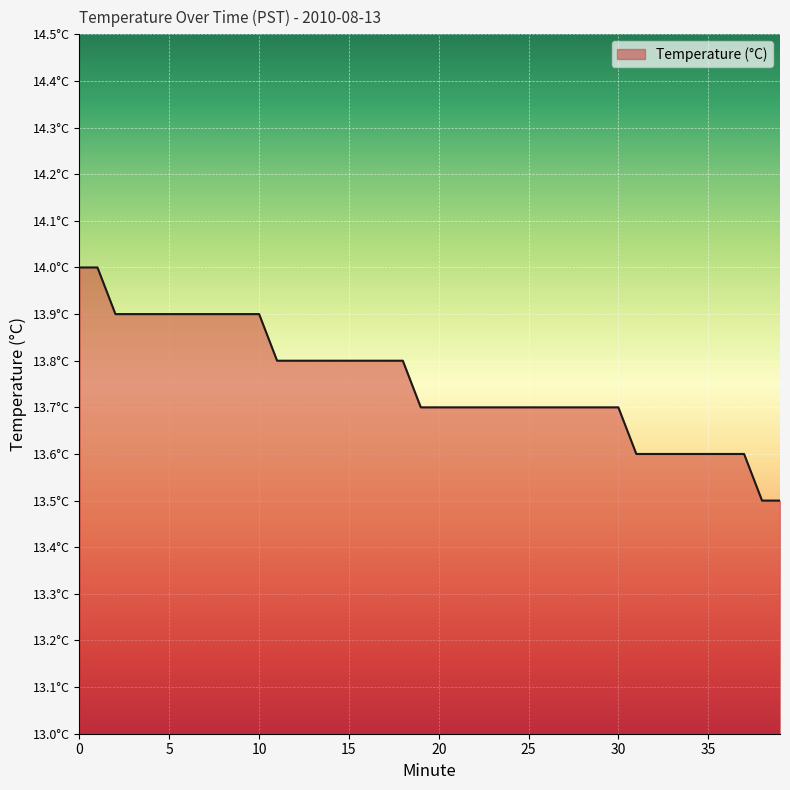

At which label is the value closest to 13?

38